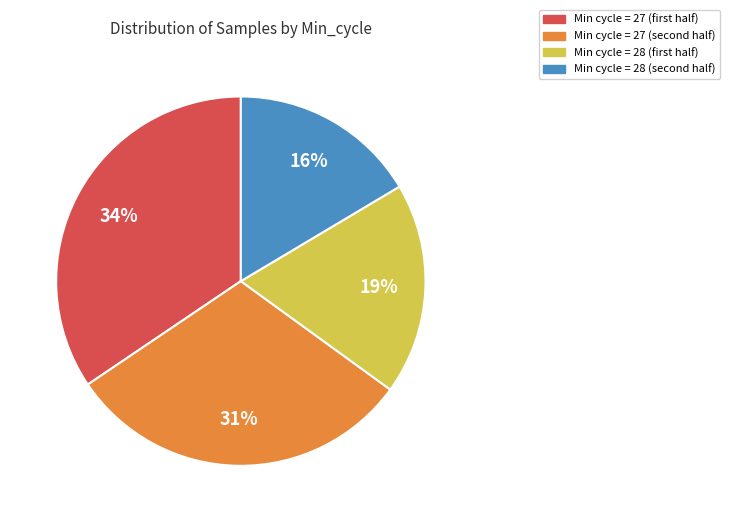

Does any single category account for the majority?

No